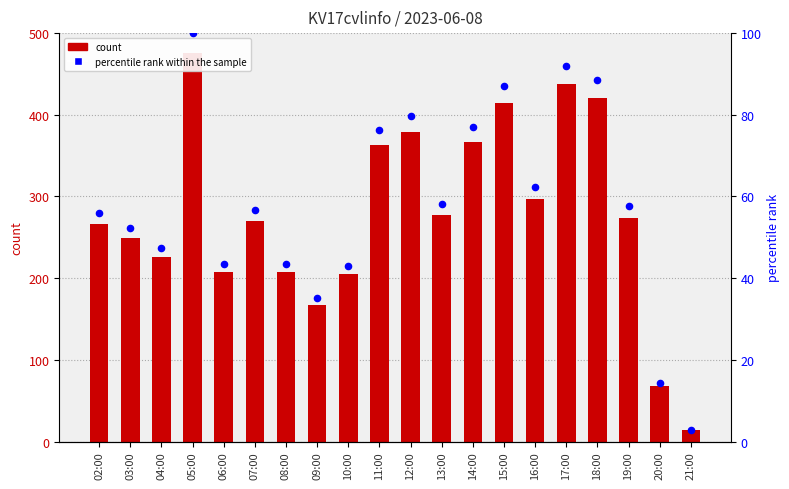

What is the total value across all series at 07:00?

326.7